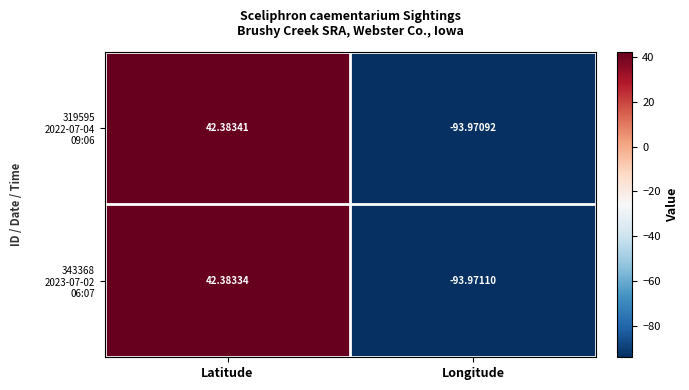

At which category does the chart reach its peak across all series?

Latitude